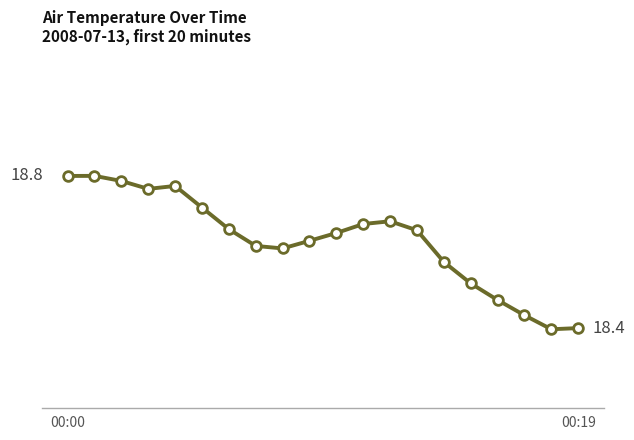

Does the chart have visible grid lines?

No